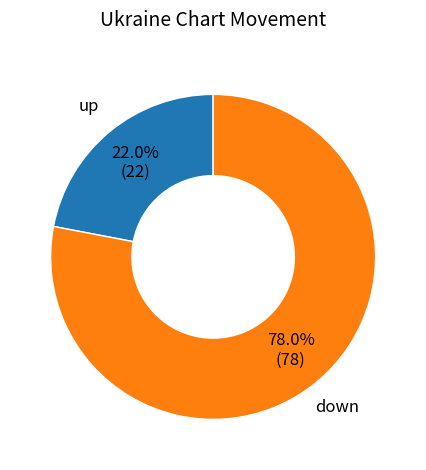

Does any single category account for the majority?

Yes